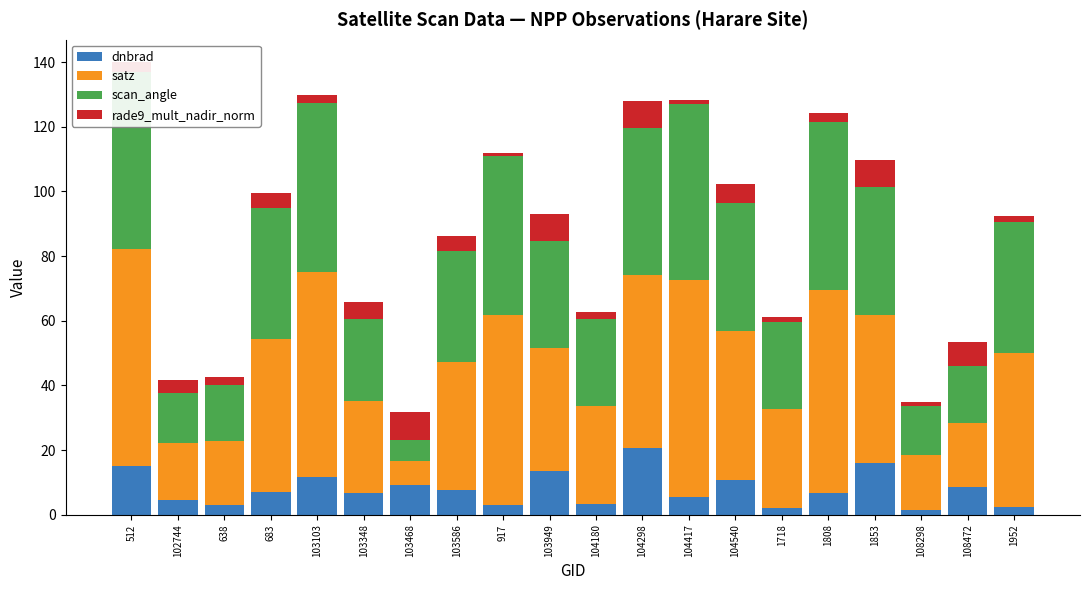

What is the highest value of the dnbrad series?

20.5